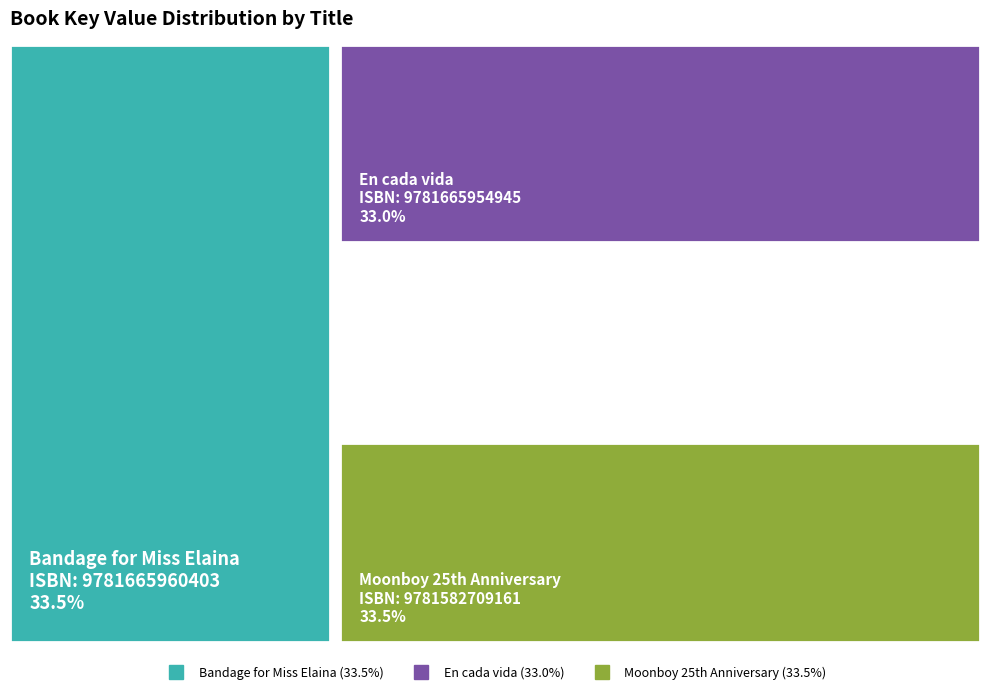

Does 9781582709161 represent more than half of the total?

No